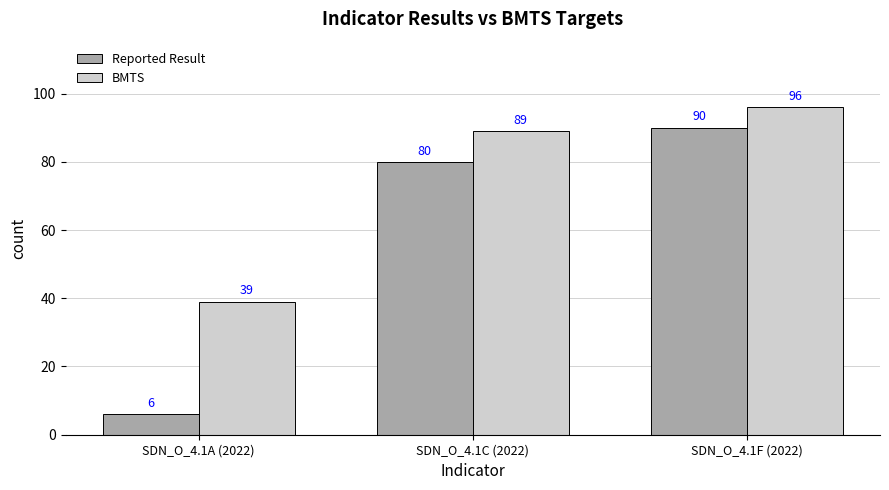

Reading left to right, what are all the values shown in this chart?

Reported Result: 6	80	90
BMTS: 39	89	96